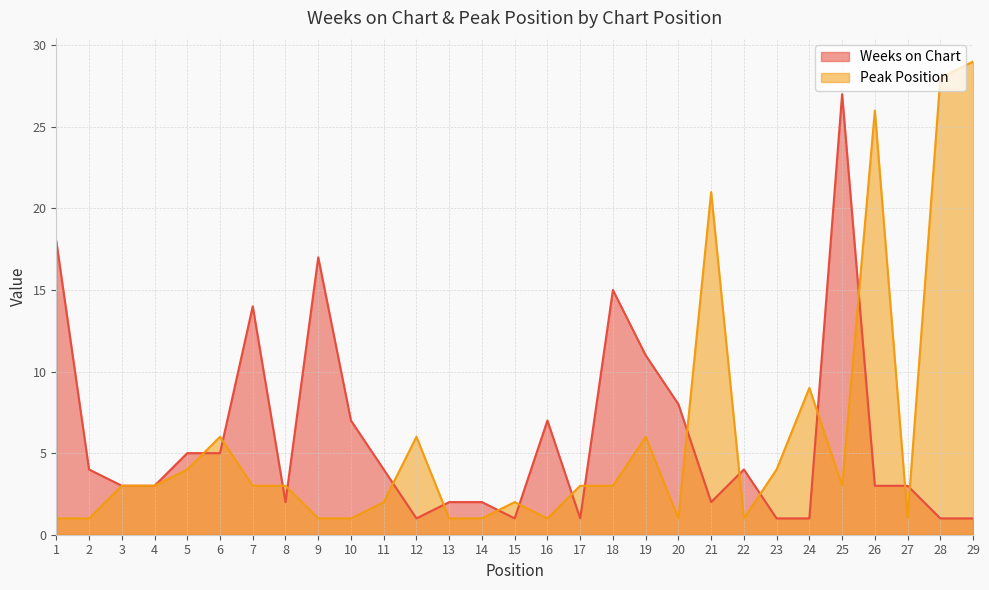

What is the difference between the second highest and minimum values in the Weeks on Chart series?

17